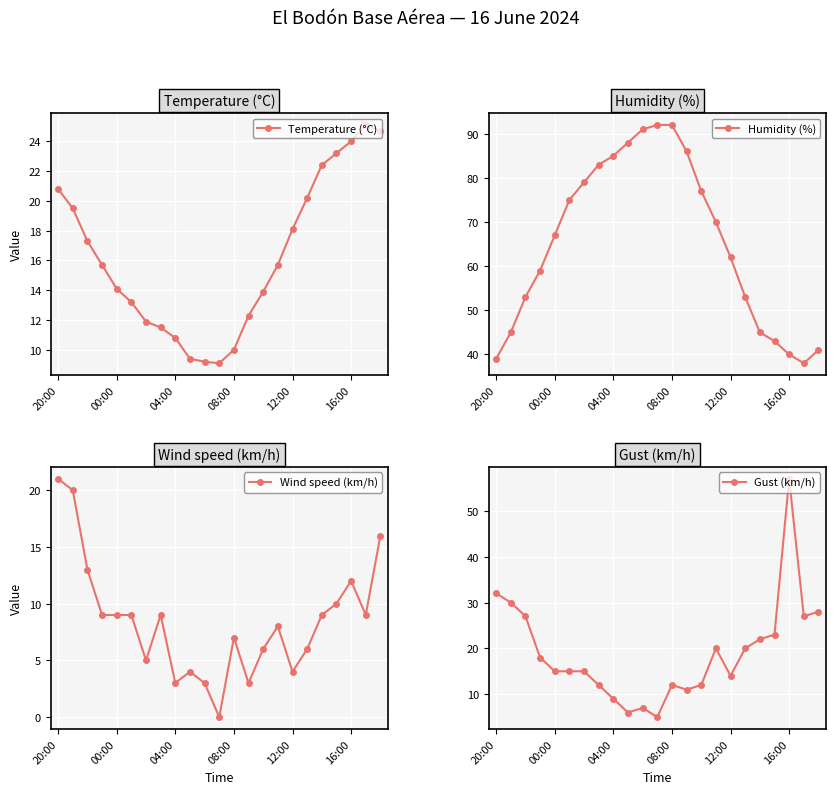

Which series has the largest range (max minus min)?

Humidity (%)